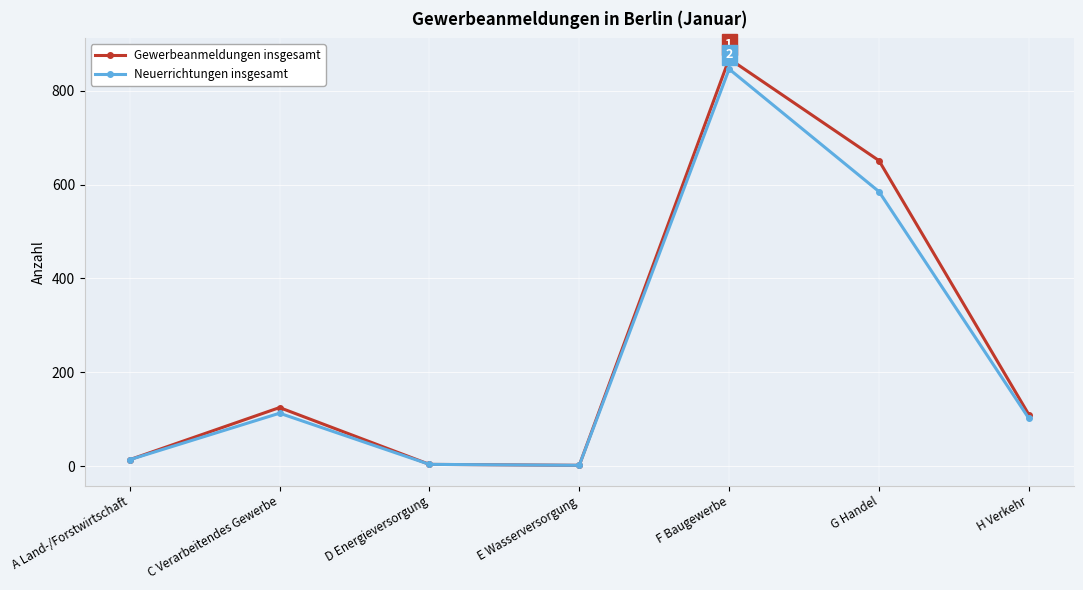

Between F Baugewerbe and G Handel, which series saw the biggest shift?

Neuerrichtungen insgesamt